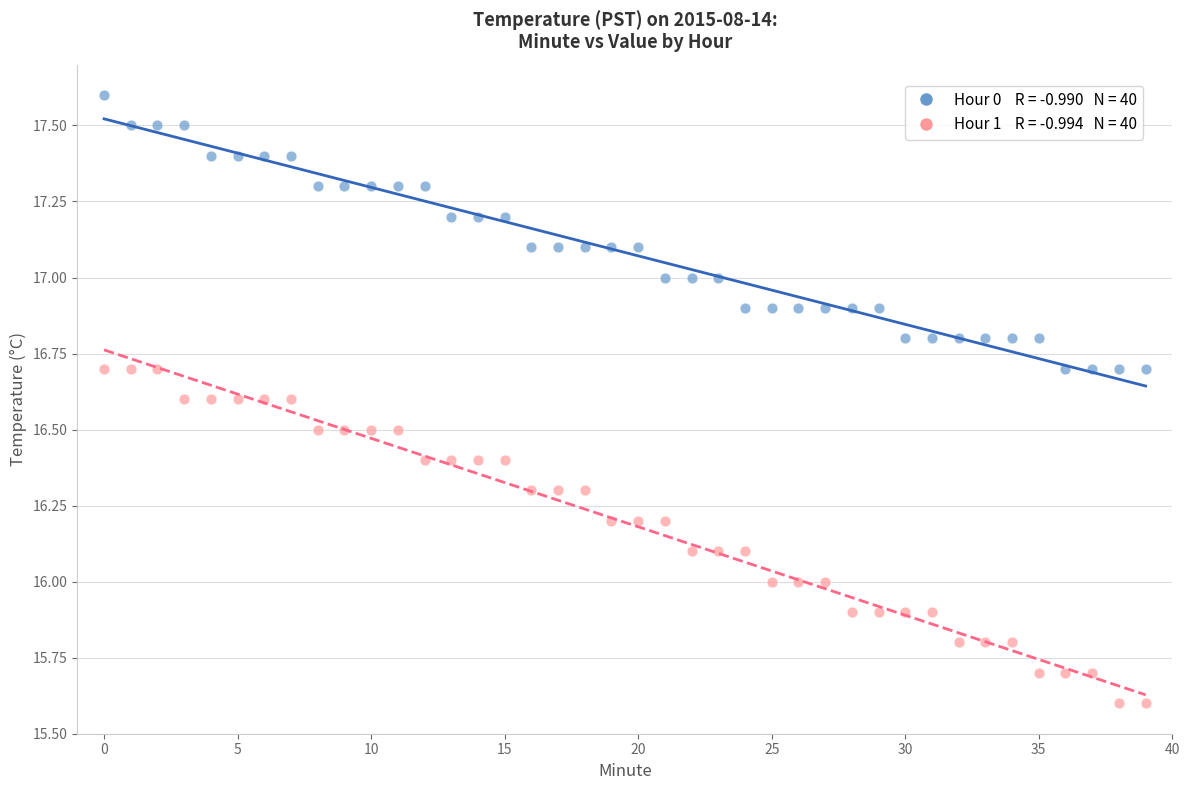

Across all data points, what is the range of Y values (max minus min)?

2.0